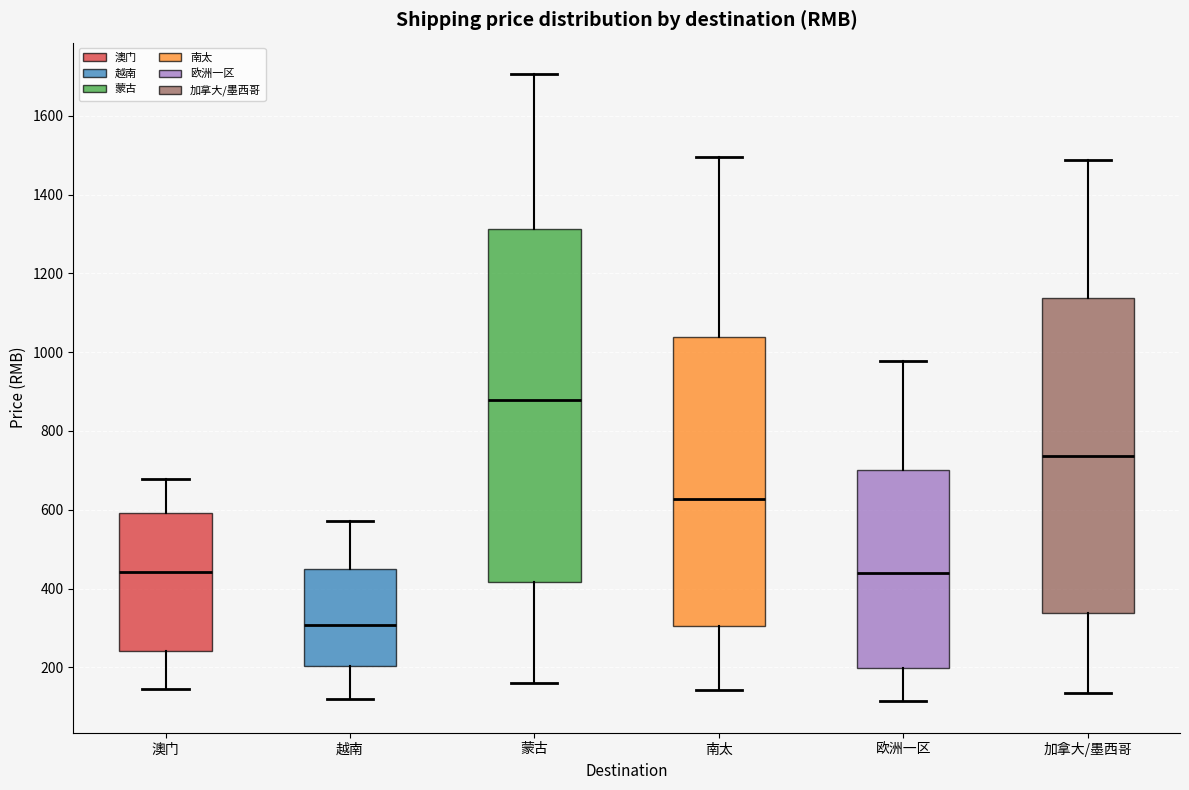

Reading left to right, transcribe this box plot: for each box, give where its median line is, the range the box spans, and where its two whiskers end, as read against the y-axis. The values are not printed on the chart, so give them approximately, as read against the axis.

澳门: median 440, box 240 to 600, whiskers 140 to 680
越南: median 300, box 200 to 440, whiskers 120 to 580
蒙古: median 880, box 420 to 1320, whiskers 160 to 1700
南太: median 620, box 300 to 1040, whiskers 140 to 1500
欧洲一区: median 440, box 200 to 700, whiskers 120 to 980
加拿大/墨西哥: median 740, box 340 to 1140, whiskers 140 to 1480